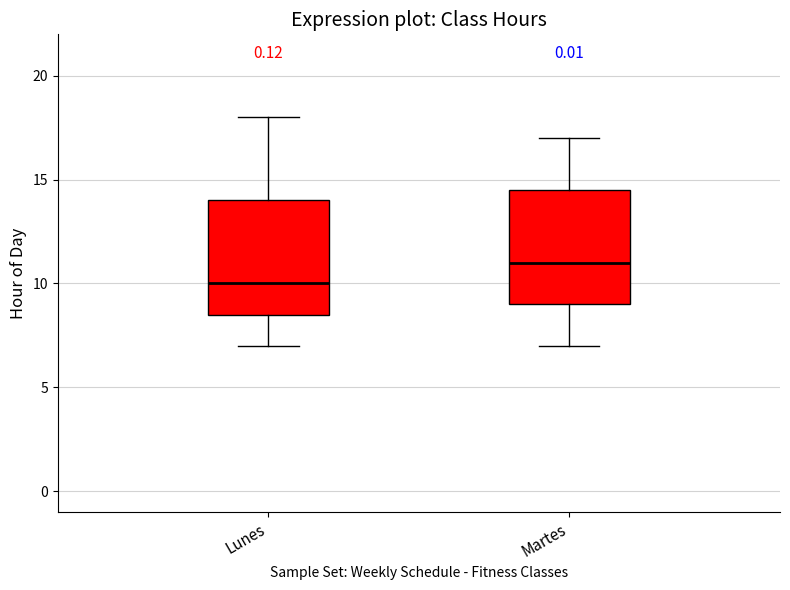

Where is the lower edge of the box for Martes on the y-axis? The values are not printed on the chart, so give them approximately, as read against the axis.

9.0